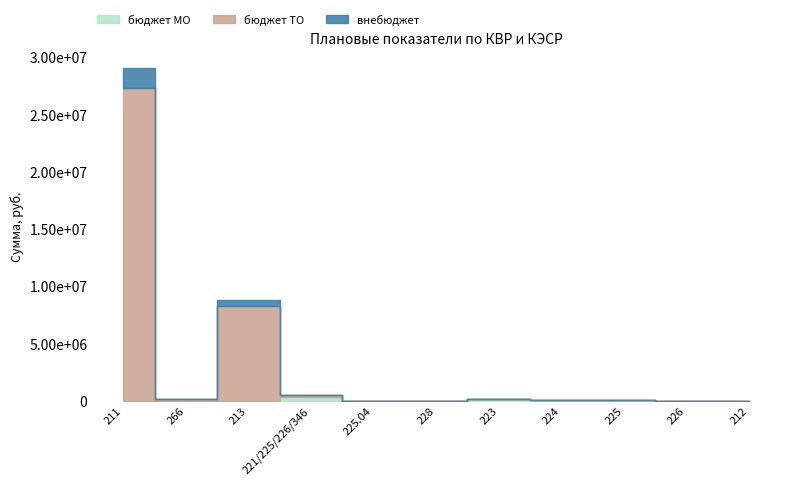

How many categories are shown in the chart?

11